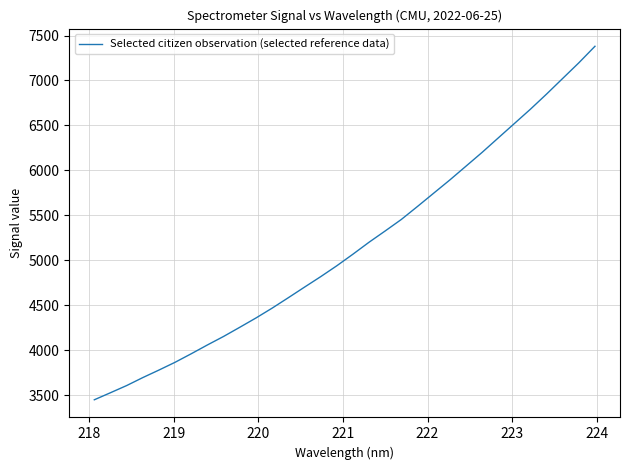

What is the difference between the maximum and minimum values?

3932.8